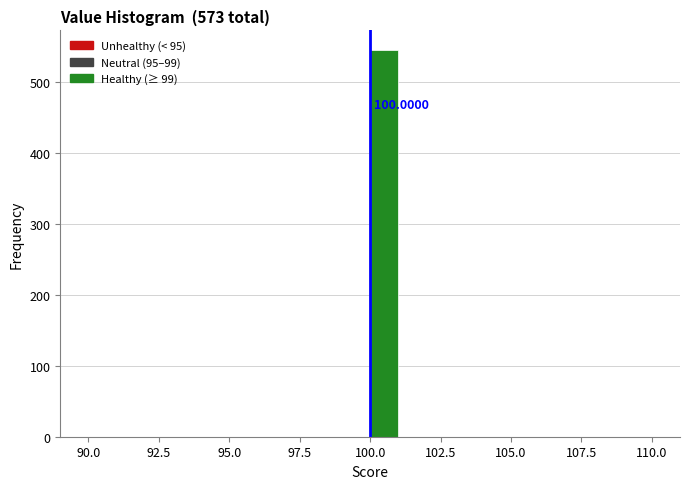

Read against the x-axis, roughly where is the centre of the tallest bar?

100.5